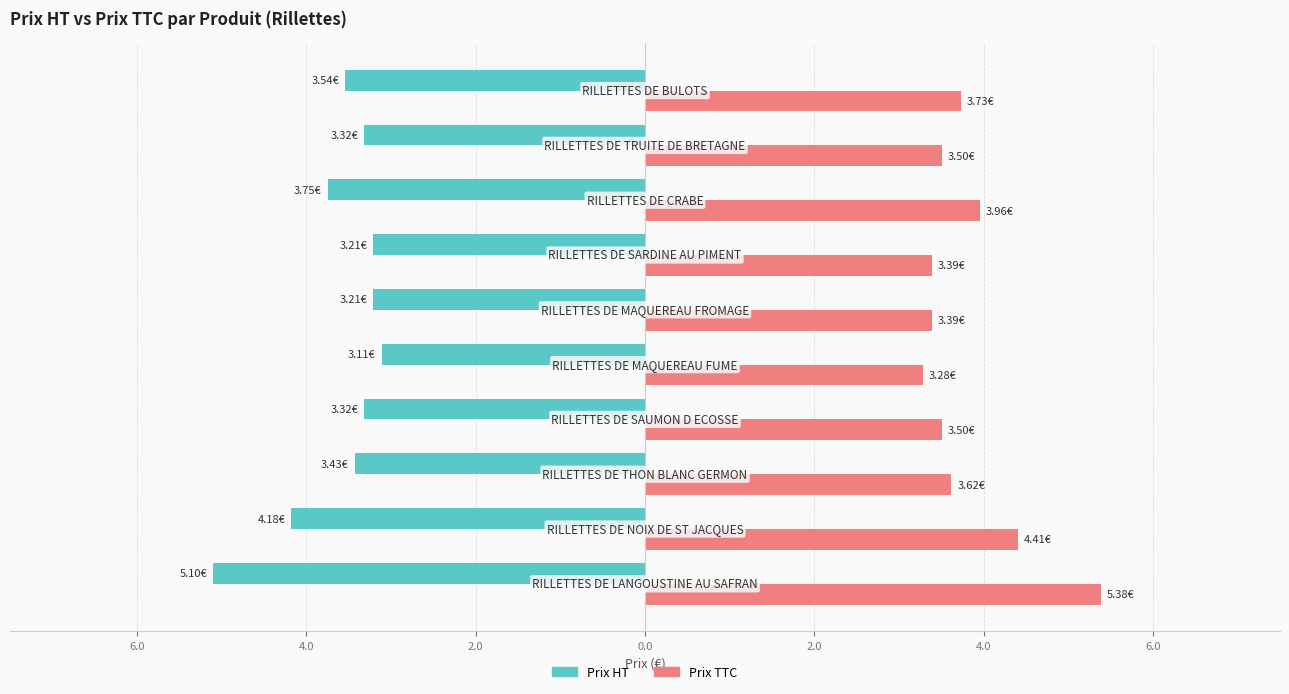

Which series has the largest total across all categories?

Prix TTC